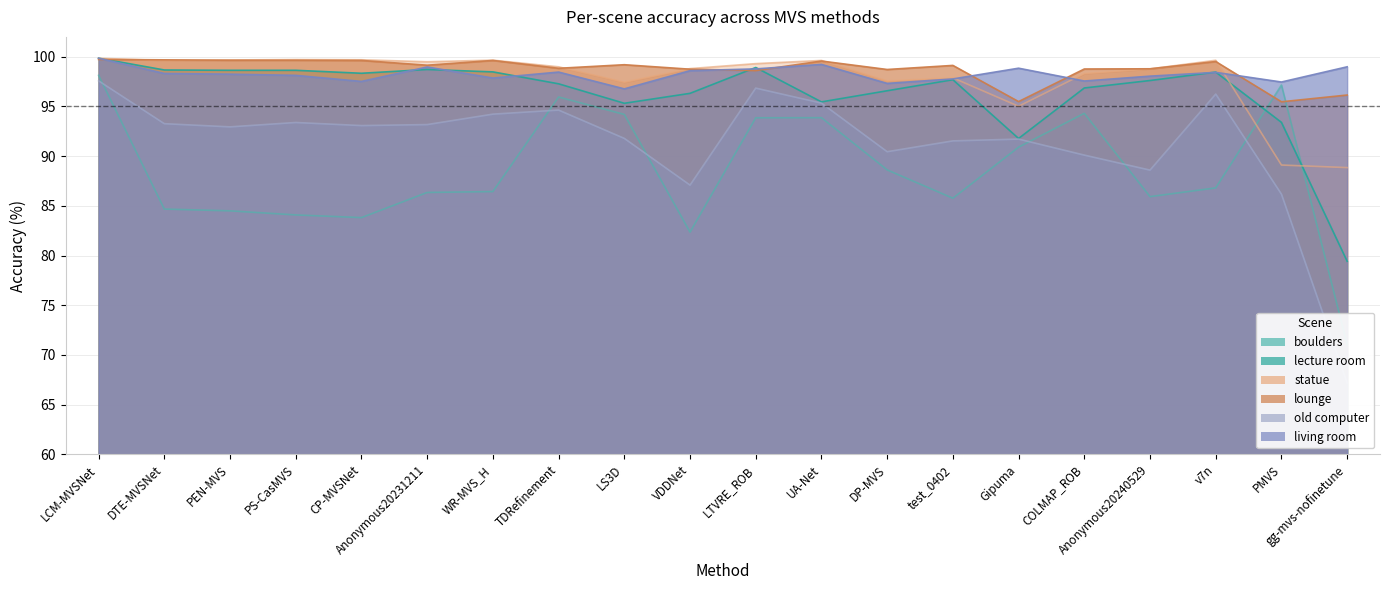

Where is the first local minimum for statue?

DTE-MVSNet